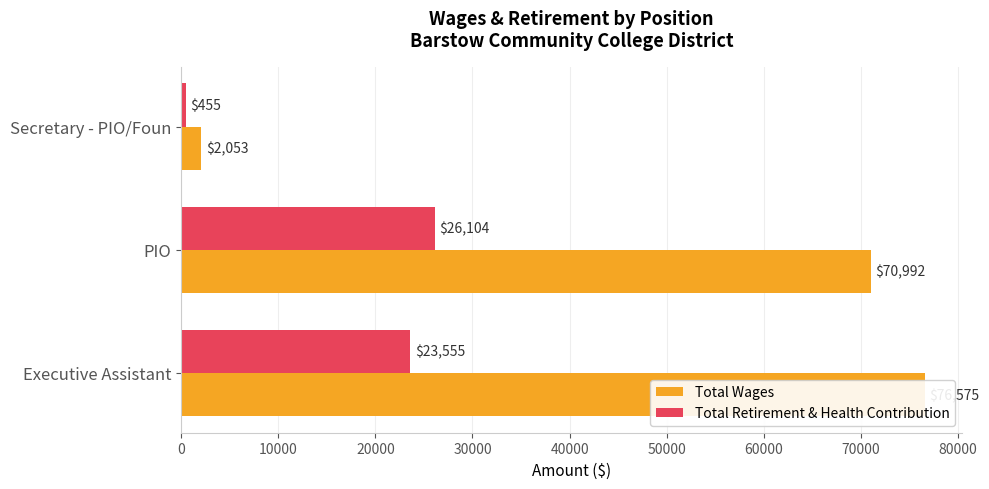

List the series in order of their peak value, highest first.

Total Wages, Total Retirement & Health Contribution